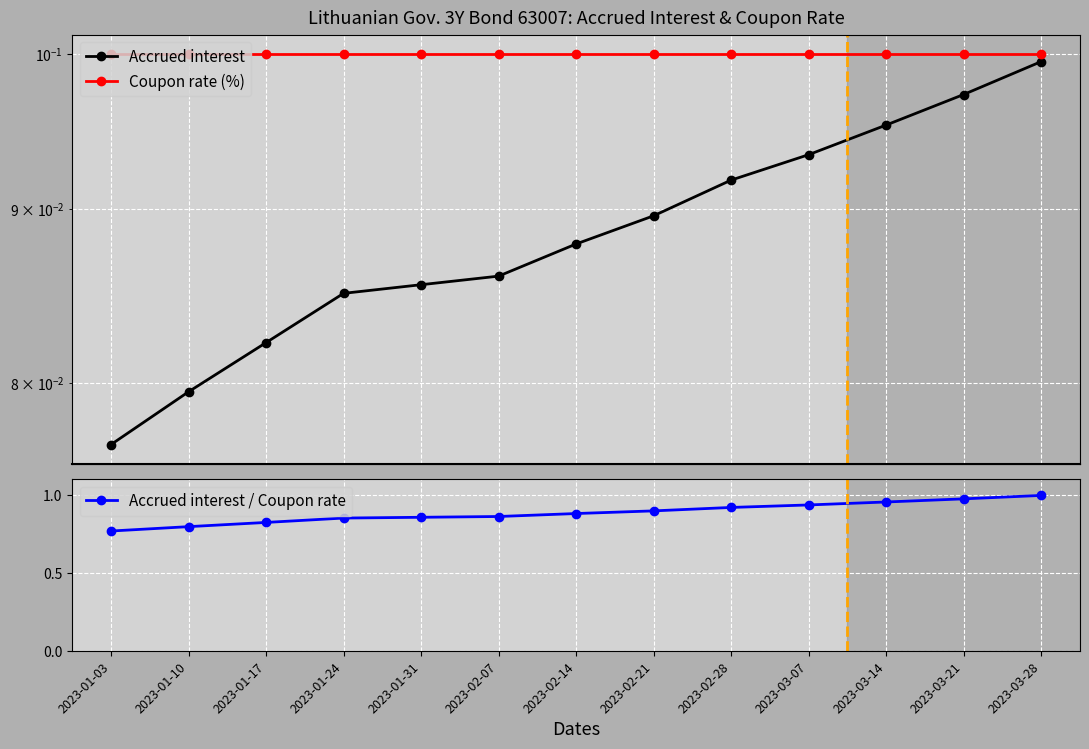

What is the highest value of the Coupon rate (%) series?

0.1